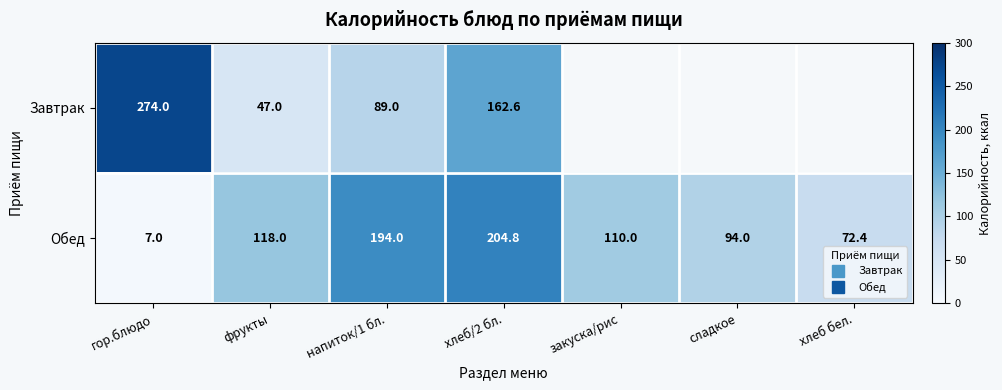

Which series has the largest total across all categories?

Обед